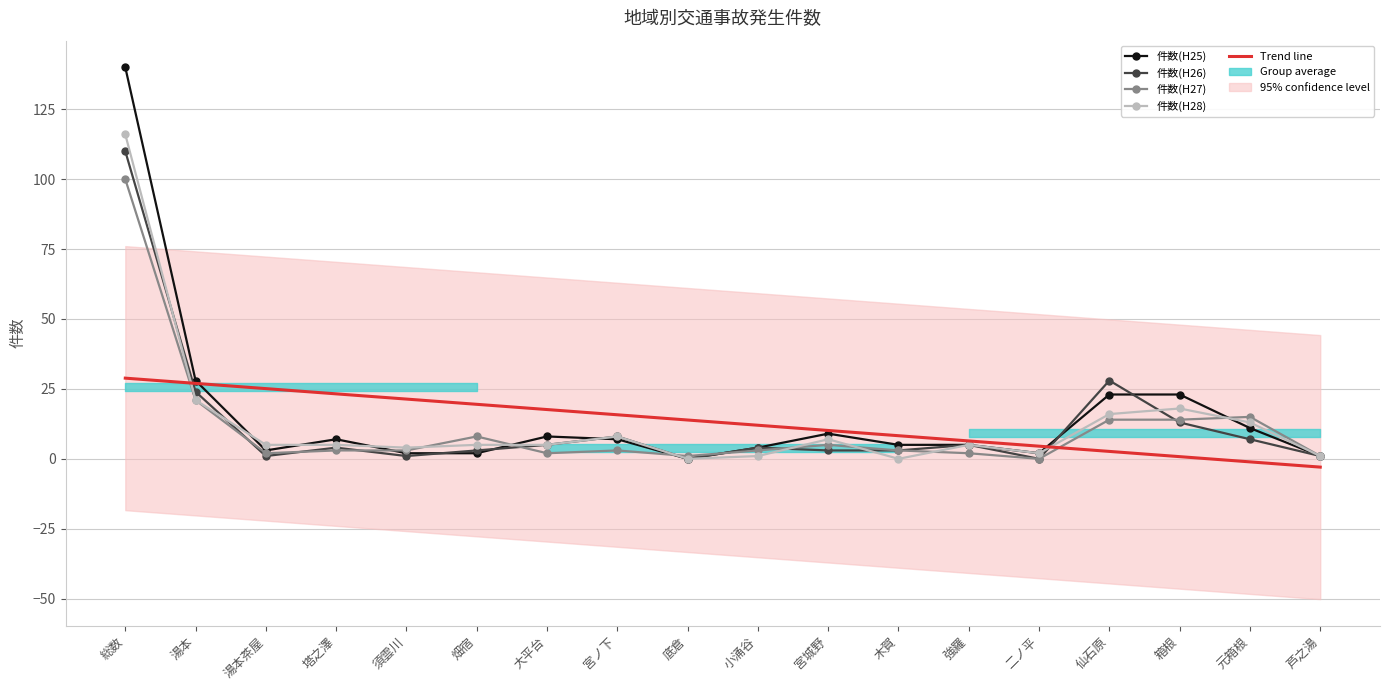

What is the smallest value displayed?

-3.0